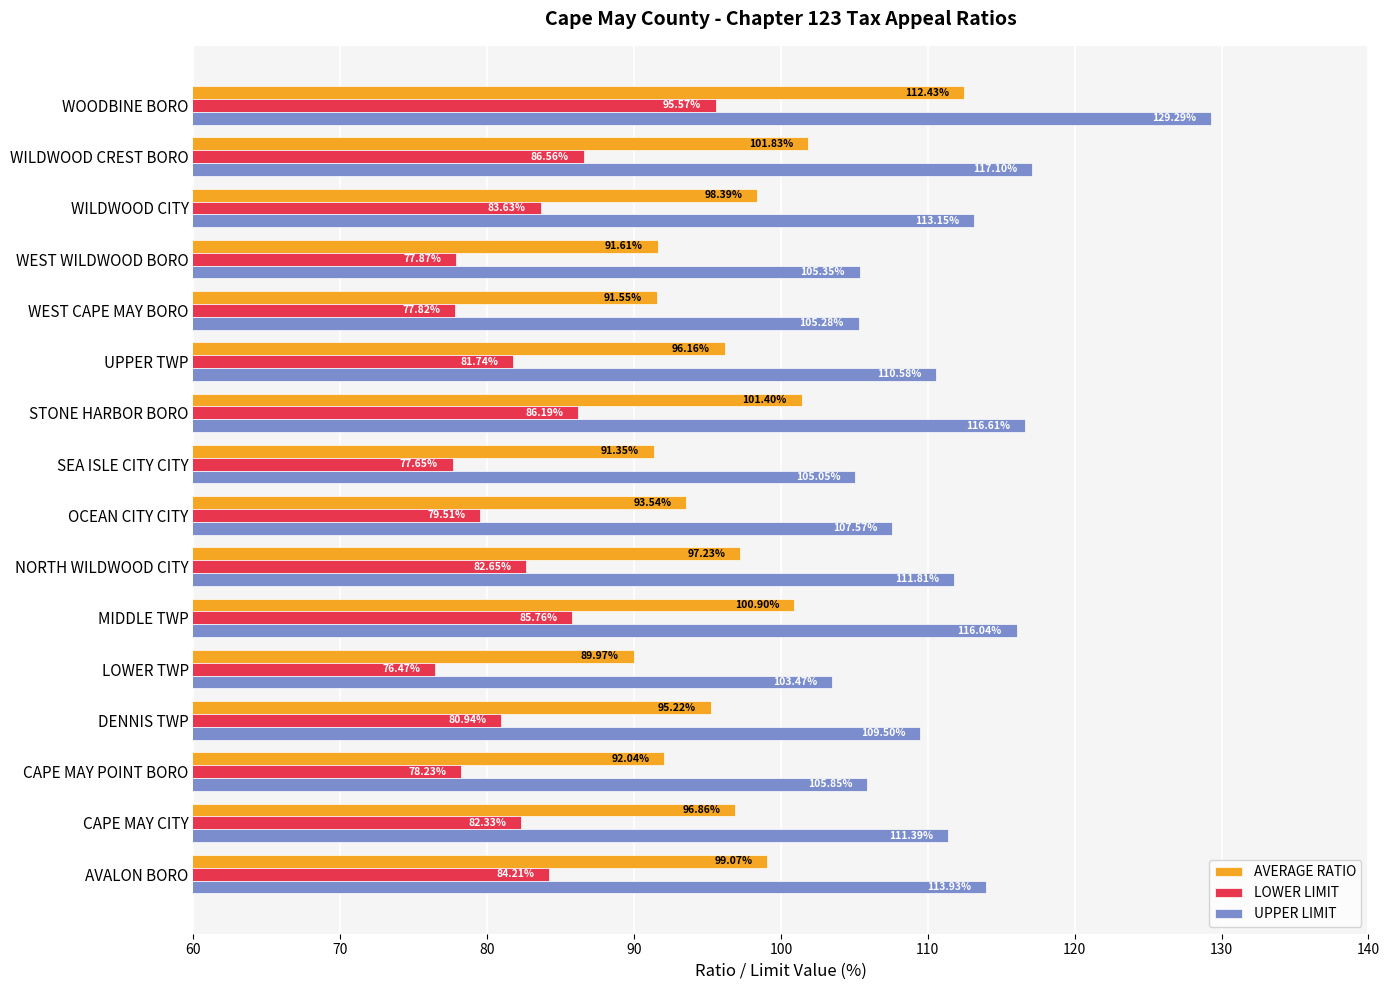

How many data points does each series have?

16